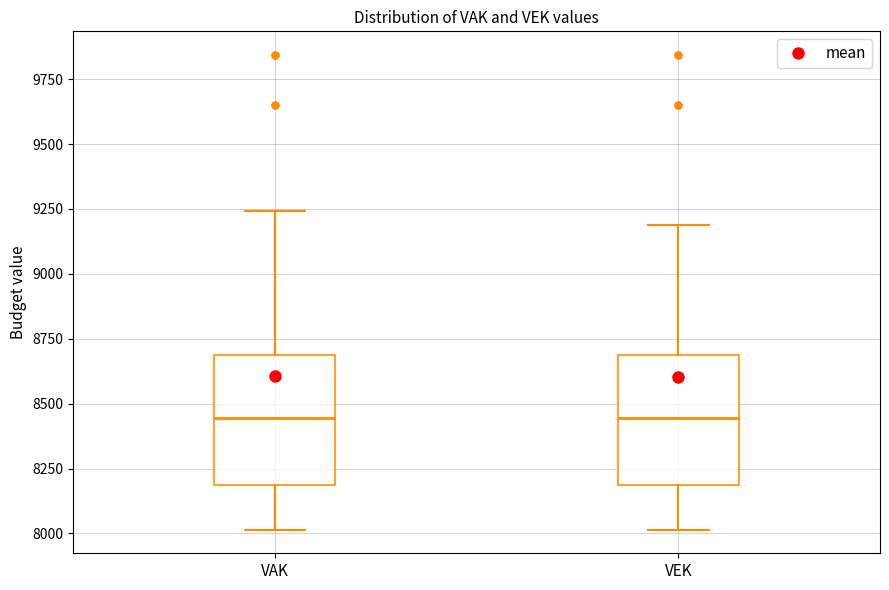

Where is the upper edge of the box for VAK on the y-axis? The values are not printed on the chart, so give them approximately, as read against the axis.

8700